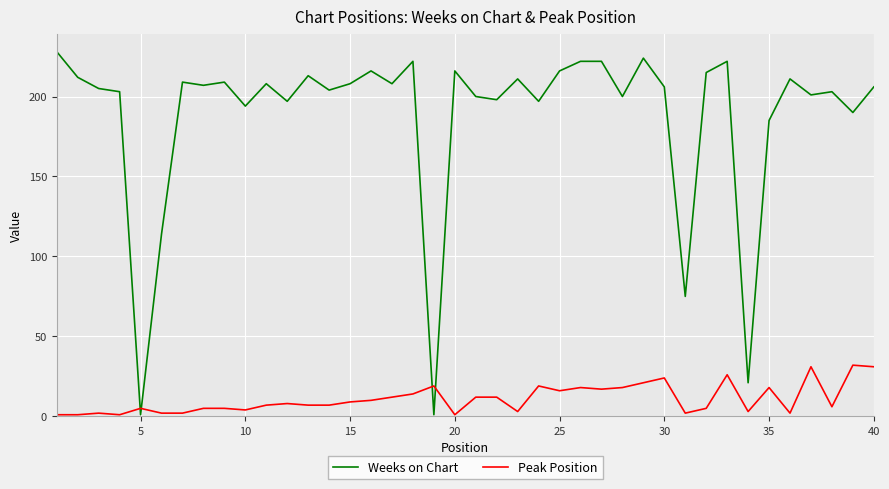

Which series has the largest total across all categories?

Weeks on Chart